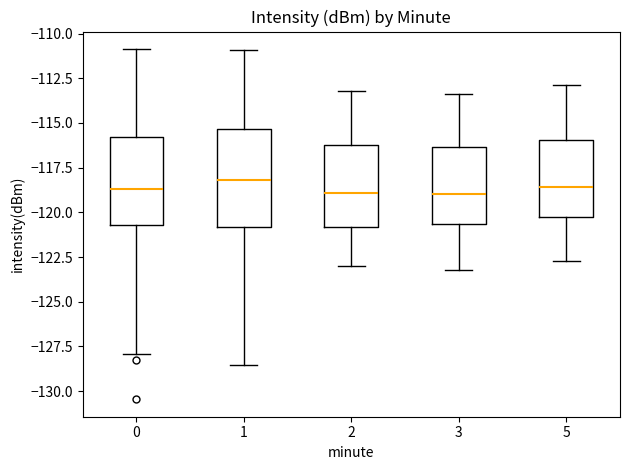

Reading left to right, read every box against the y-axis: the position of its median line, the range the box covers, and the ends of its whiskers. The values are not printed on the chart, so give them approximately, as read against the axis.

0: median -118.5, box -120.5 to -116.0, whiskers -128.0 to -111.0
1: median -118.0, box -121.0 to -115.5, whiskers -128.5 to -111.0
2: median -119.0, box -121.0 to -116.0, whiskers -123.0 to -113.0
3: median -119.0, box -120.5 to -116.5, whiskers -123.0 to -113.5
5: median -118.5, box -120.0 to -116.0, whiskers -122.5 to -113.0